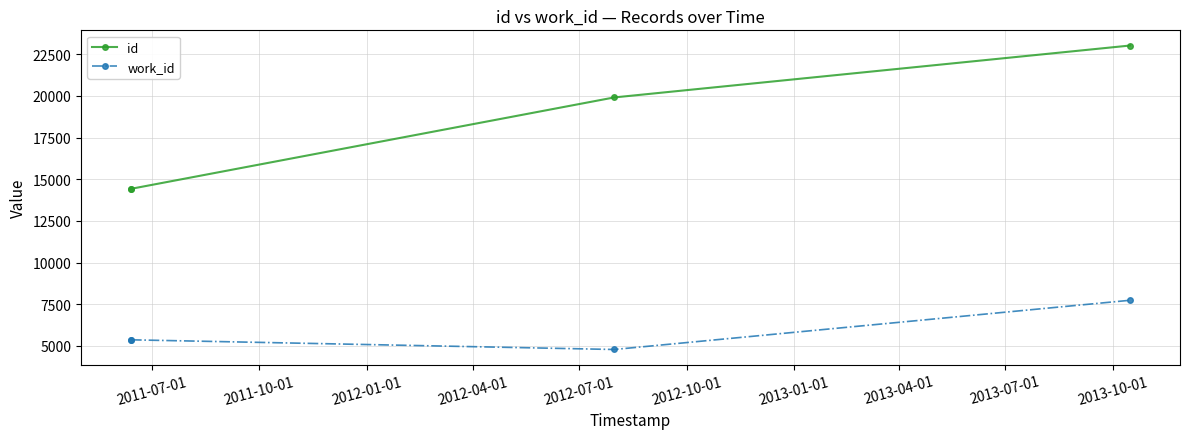

How many values in the work_id series exceed 5366?

1